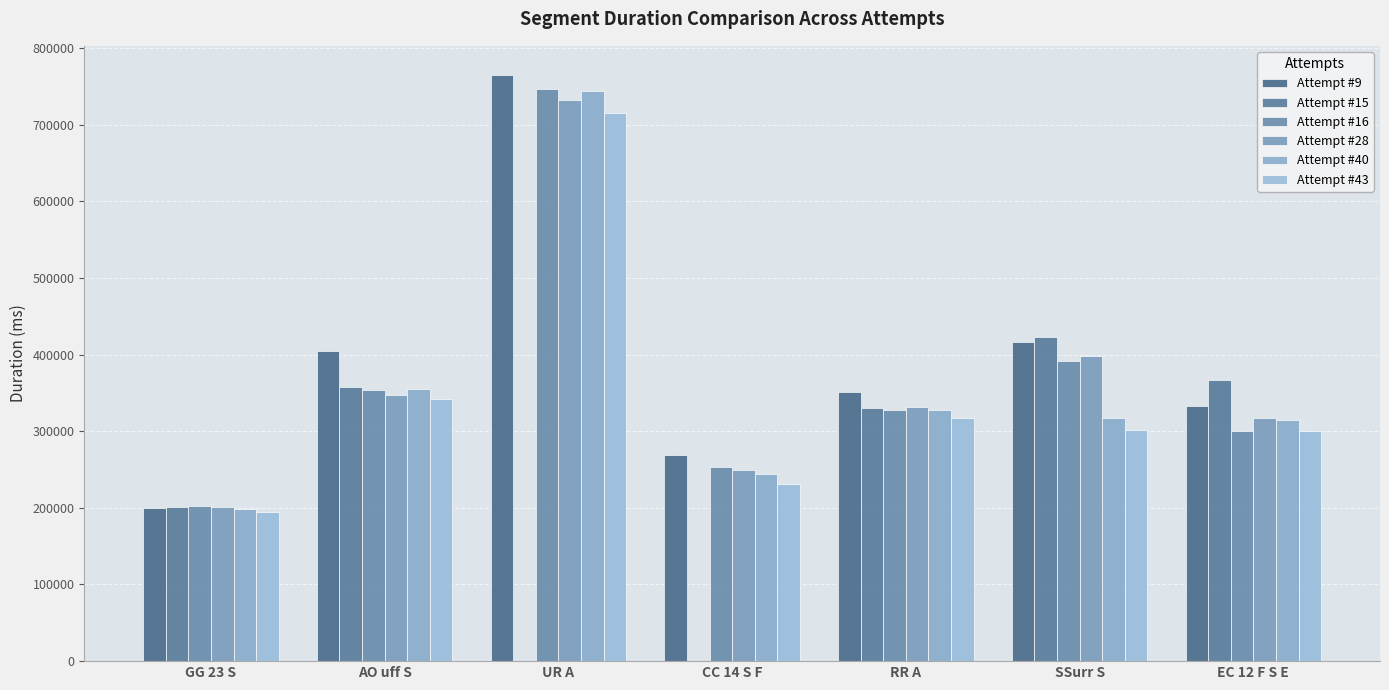

What position from the right is GG 23 S?

7